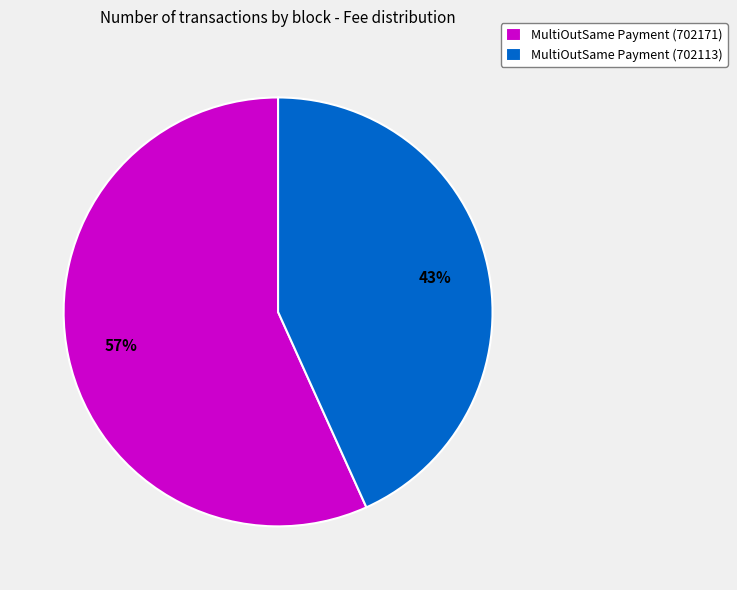

Which category has the biggest portion of the pie?

MultiOutSame Payment (702171)